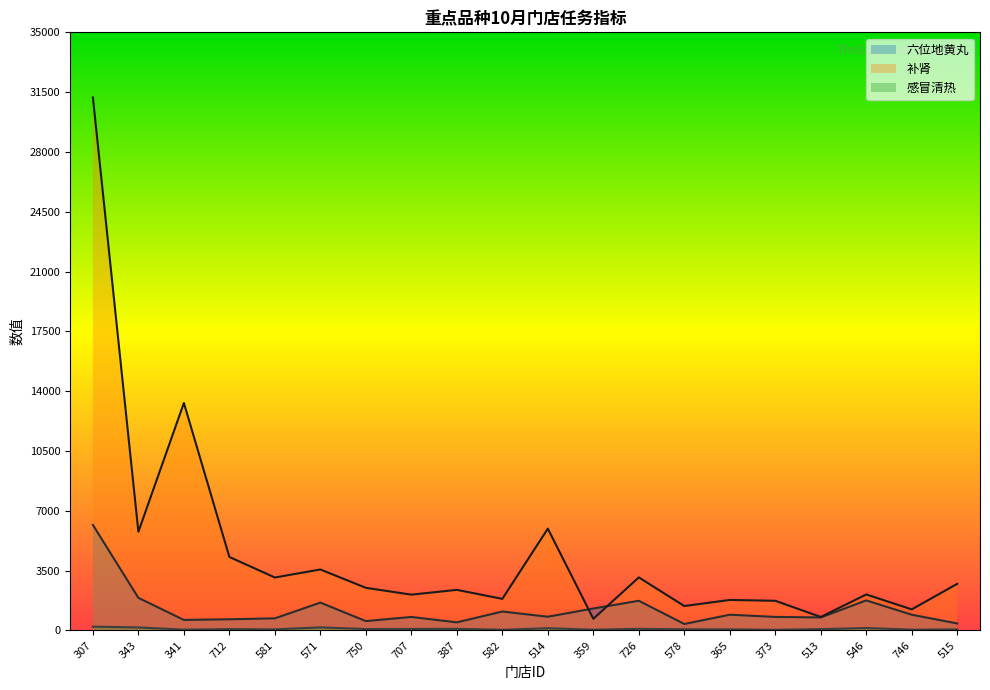

List the series in order of their overall mean, highest first.

补肾, 六位地黄丸, 感冒清热